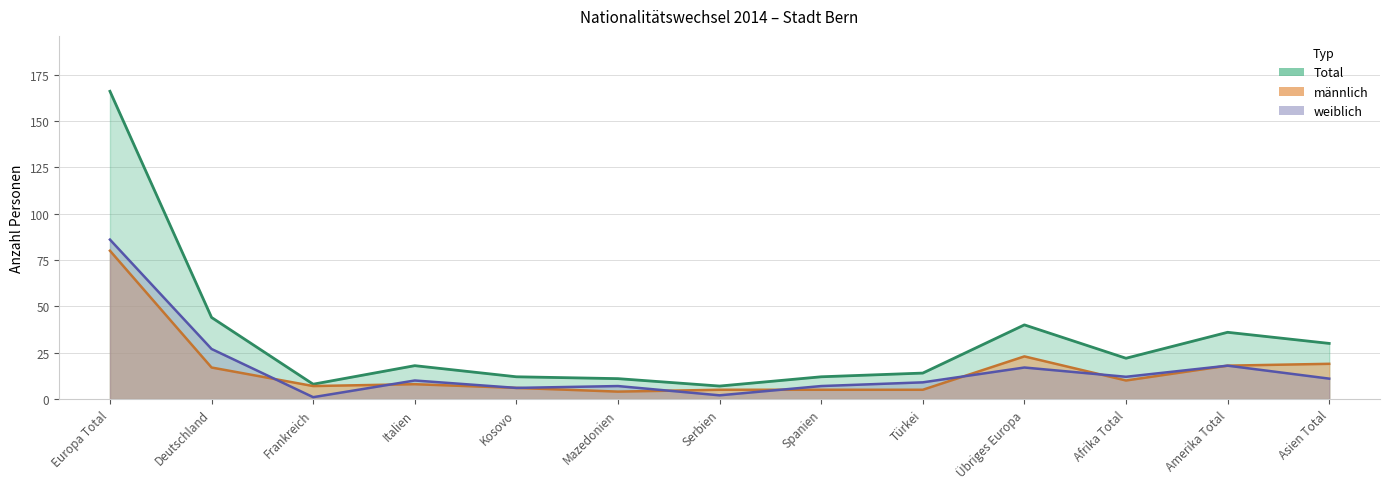

What is the maximum value for weiblich?

86